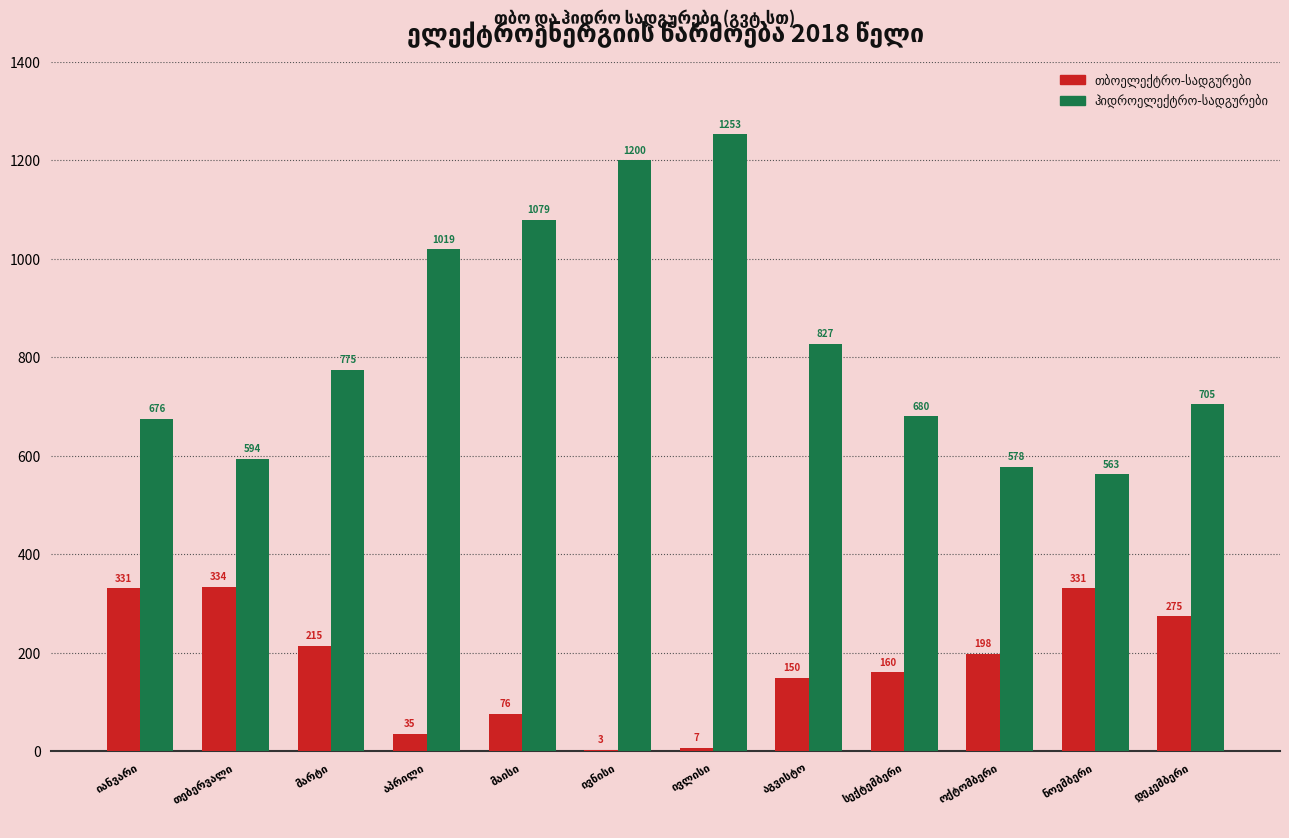

What is the greatest value displayed?

1252.8